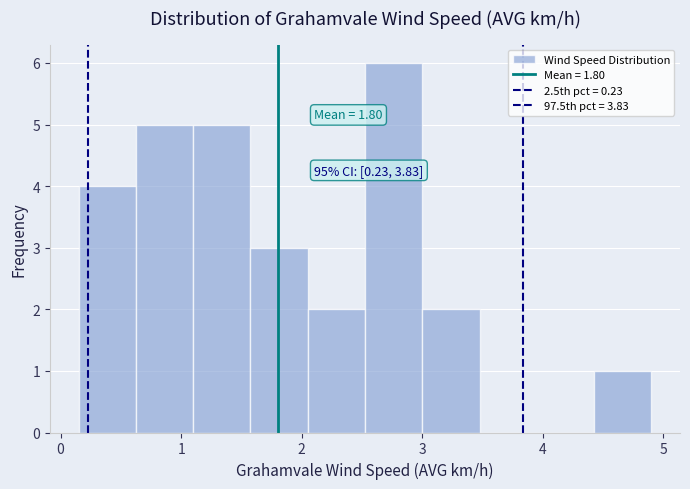

Over which range of the x-axis is the bar tallest?

2.5 to 3.0